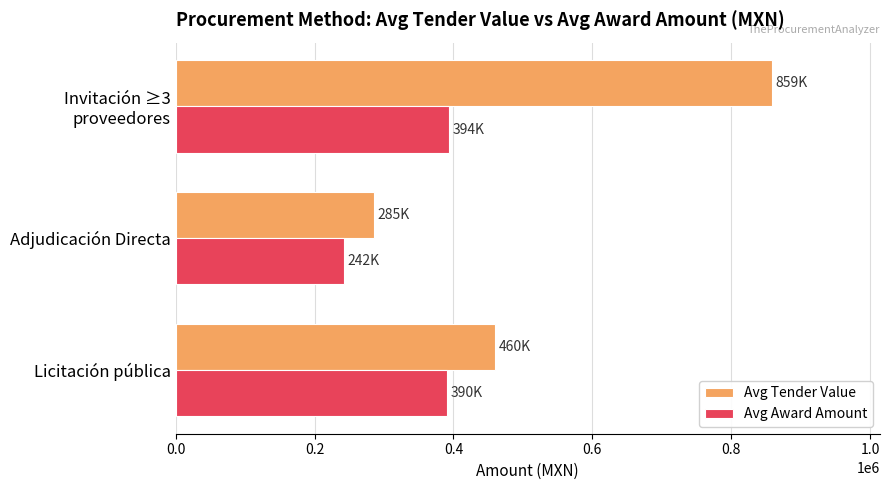

Which series has the largest total across all categories?

Avg Tender Value